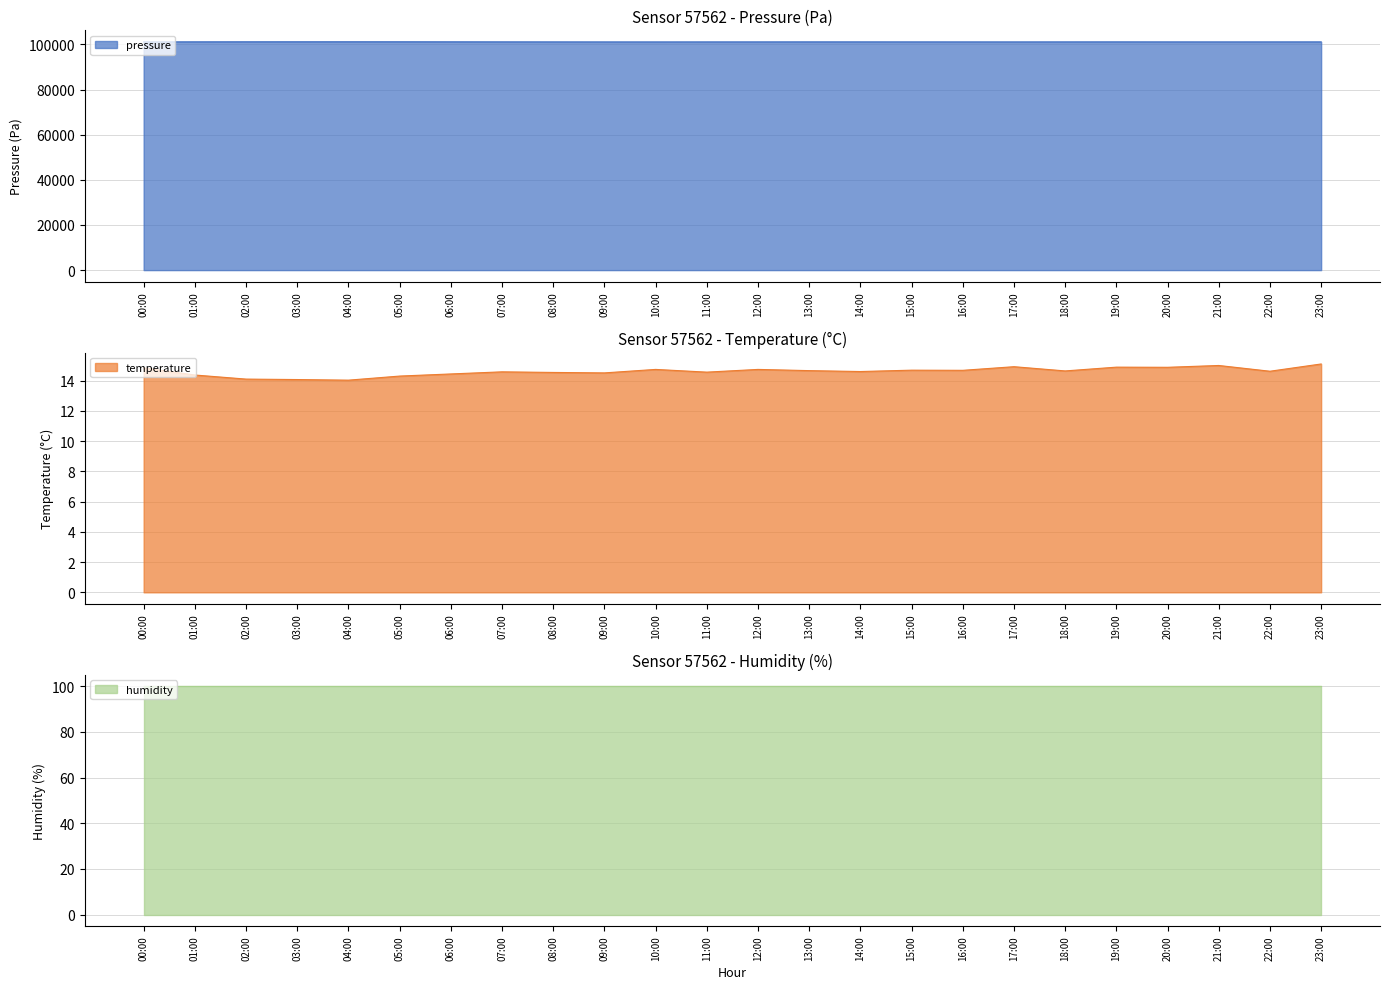

What is the average value of the temperature series?

14.6